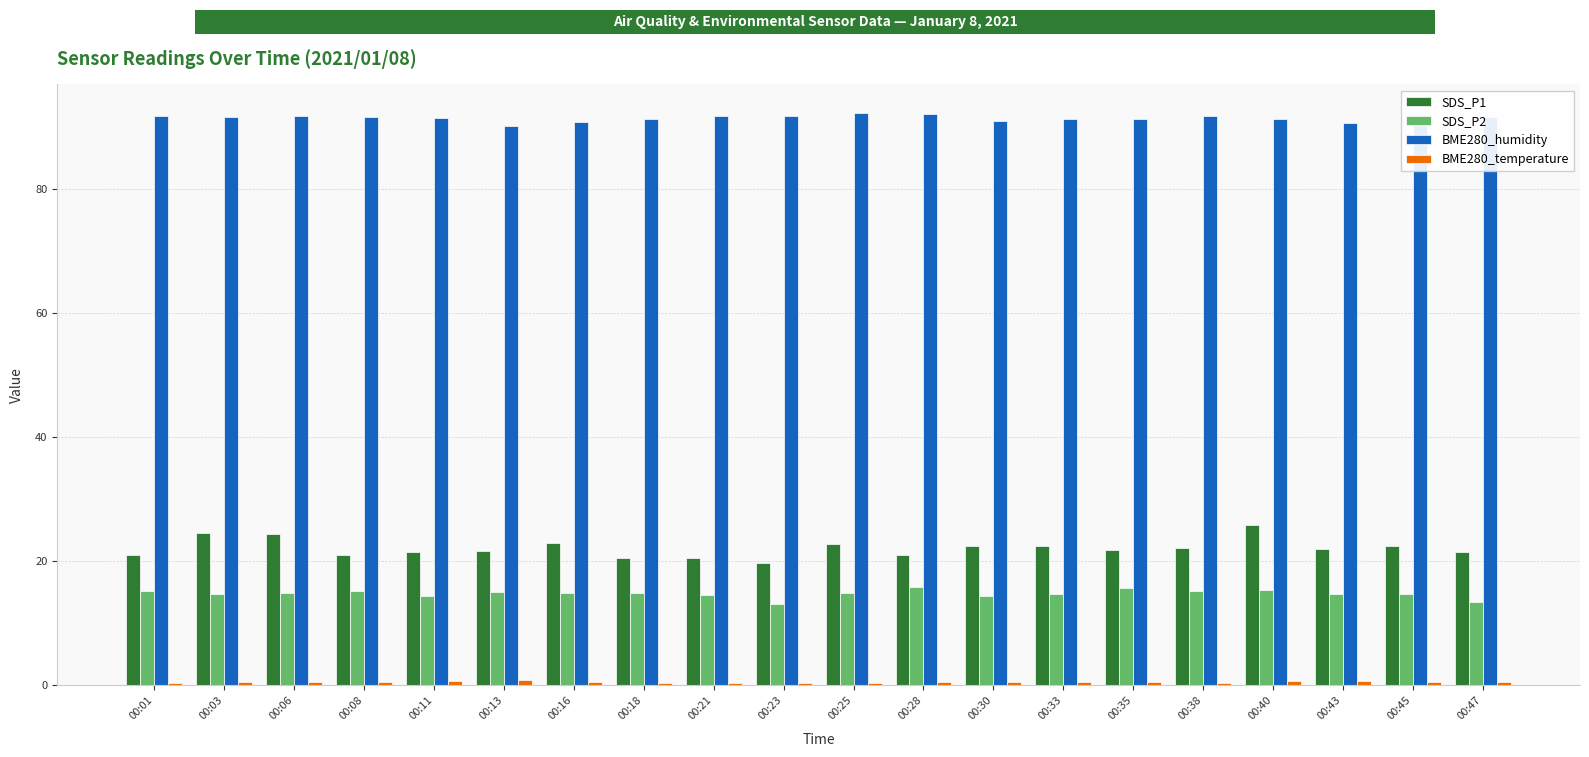

The SDS_P2 series shows 25.2 at 00:30. True or false?

False